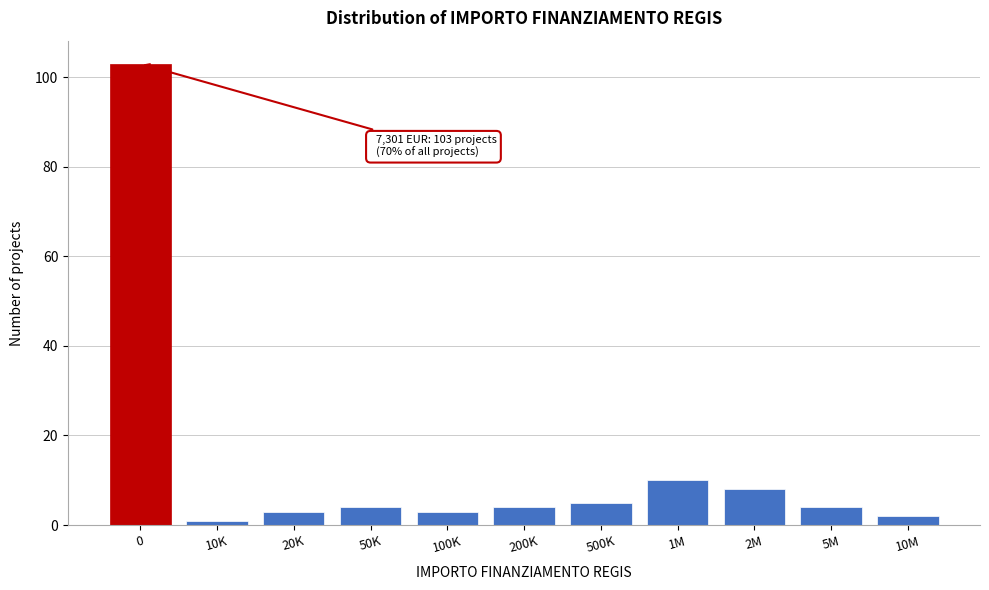

Reading left to right, extract all data points from this chart.

0=103	10K=1	20K=3	50K=4	100K=3	200K=4	500K=5	1M=10	2M=8	5M=4	10M=2